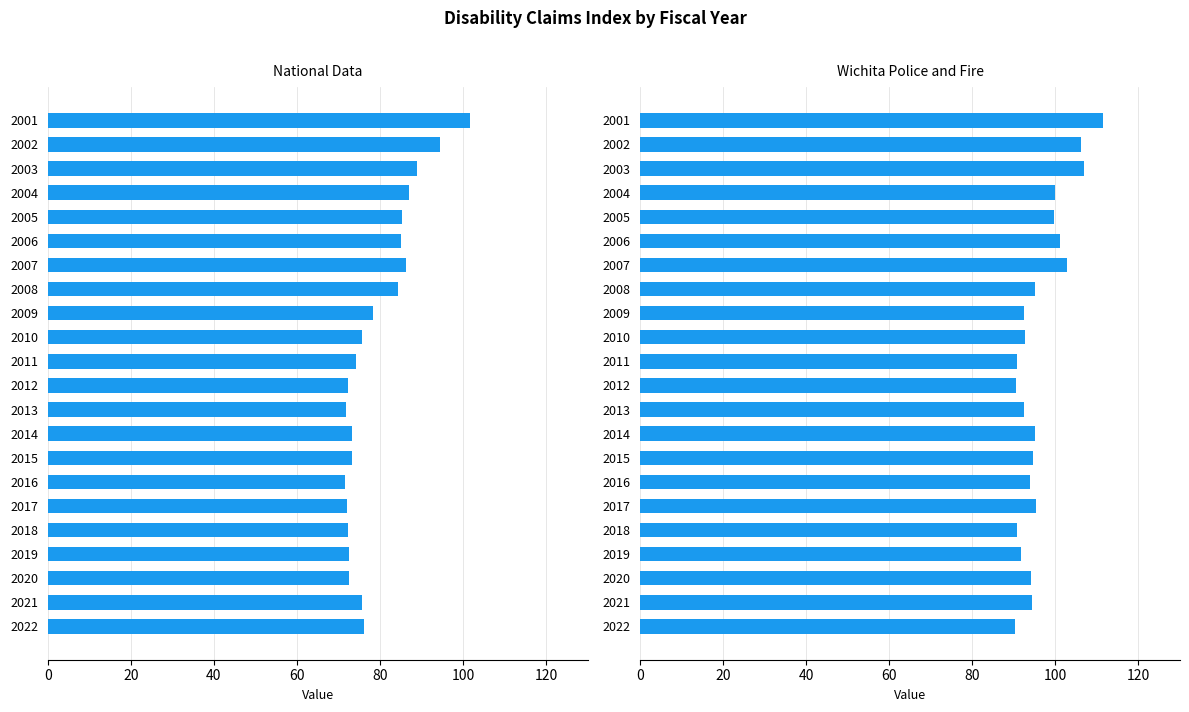

List the series in order of their peak value, highest first.

Wichita Police and Fire, National Data